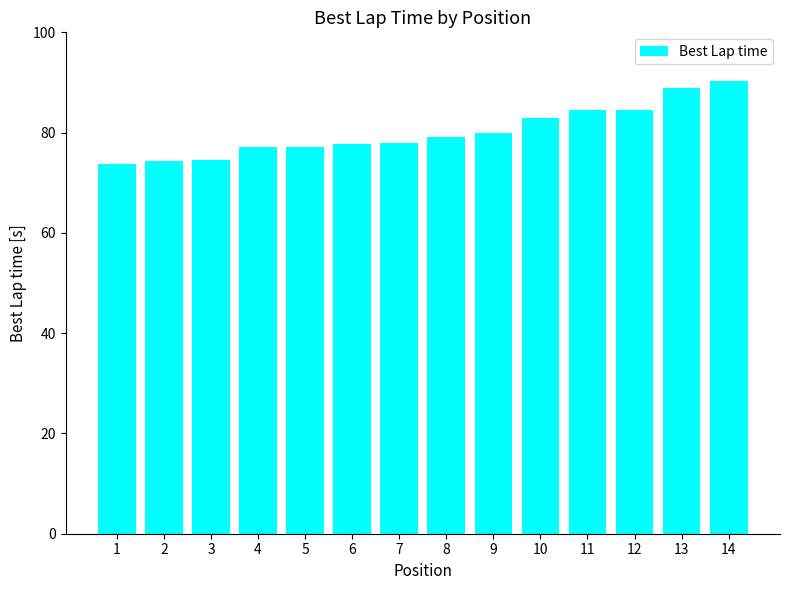

Is it true that the value at 5 is 36.8?

False